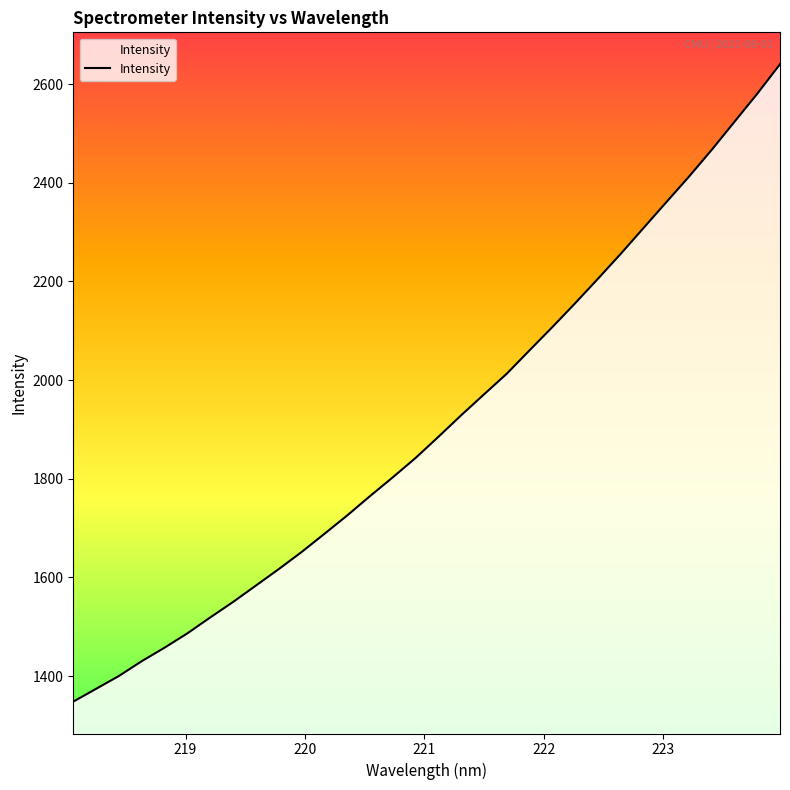

What is the maximum value shown in the chart?

2640.4